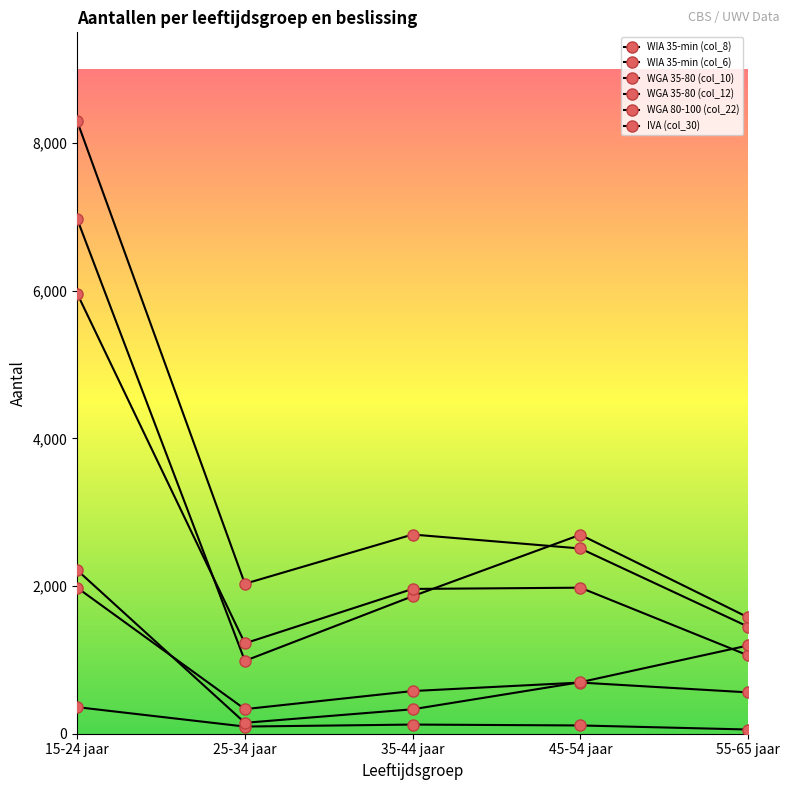

What is the sum of the IVA (col_30) values at 45-54 jaar and 15-24 jaar?

2914